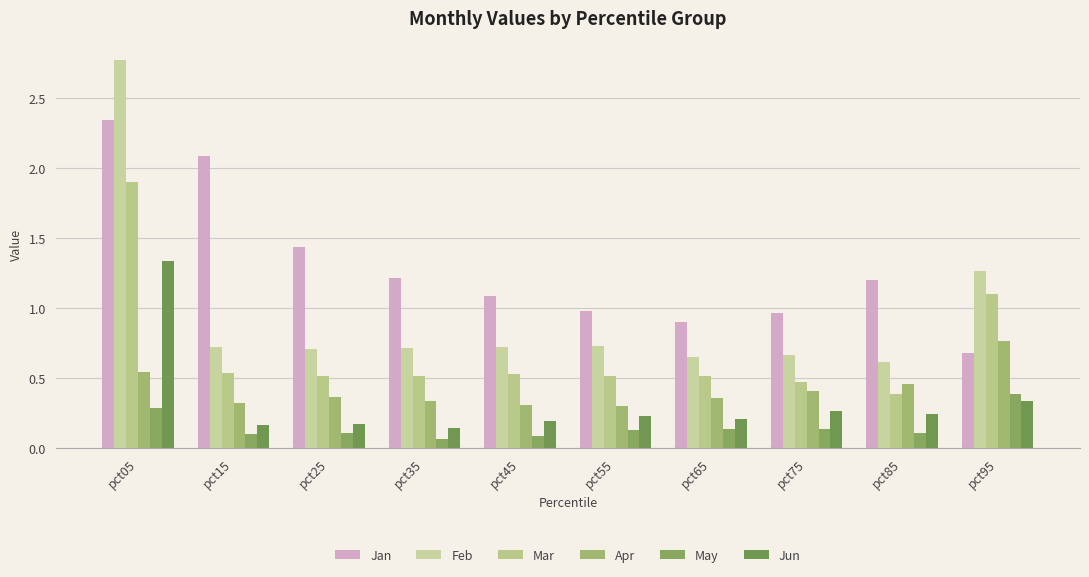

How many groups of bars are there?

10